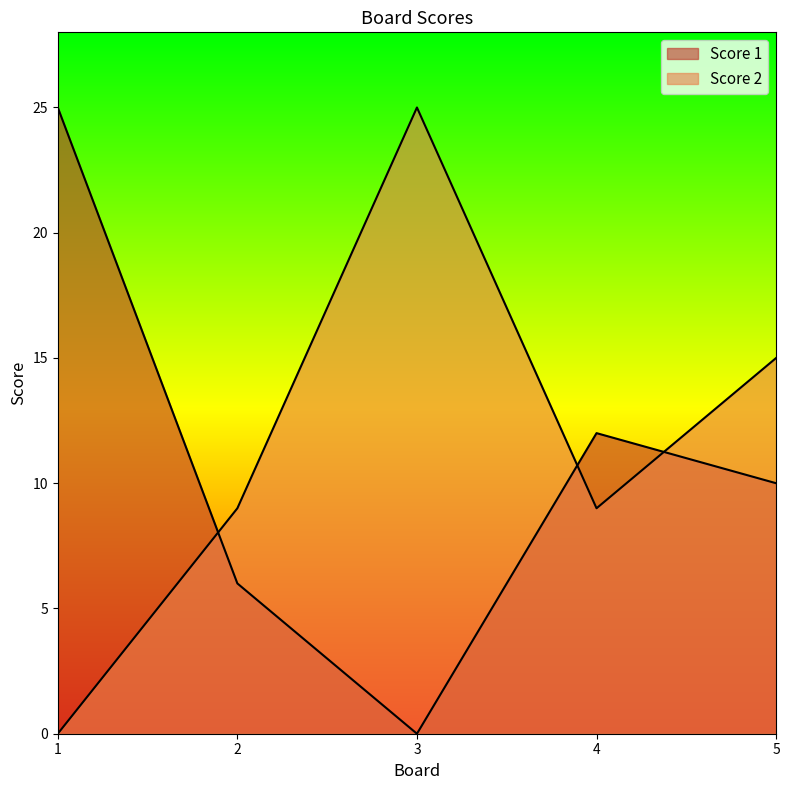

At which category does Score 2 reach its first local peak?

3